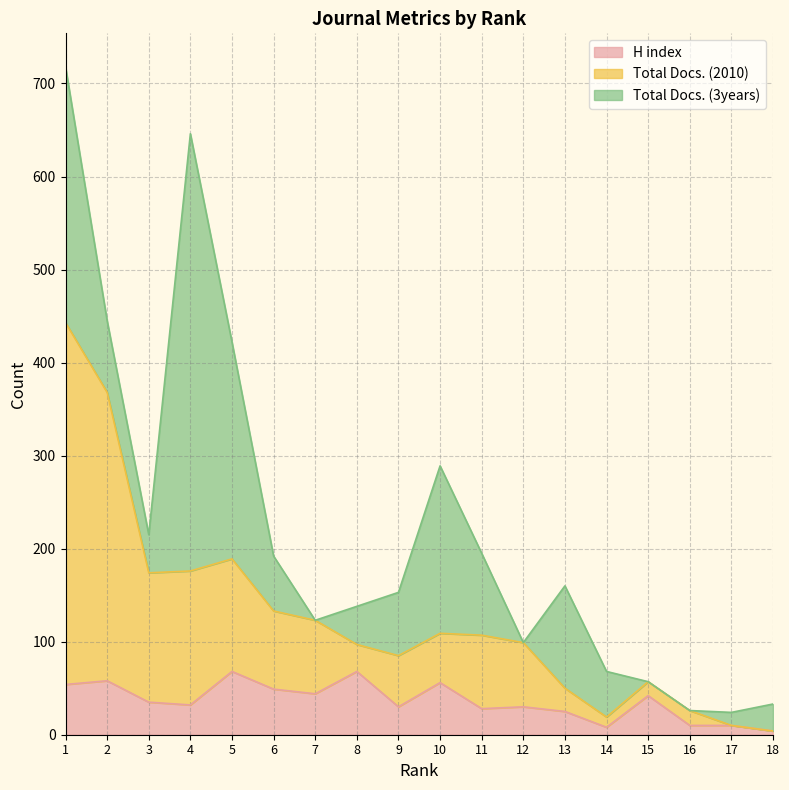

What is the spread (max minus min) of values at 7?

79